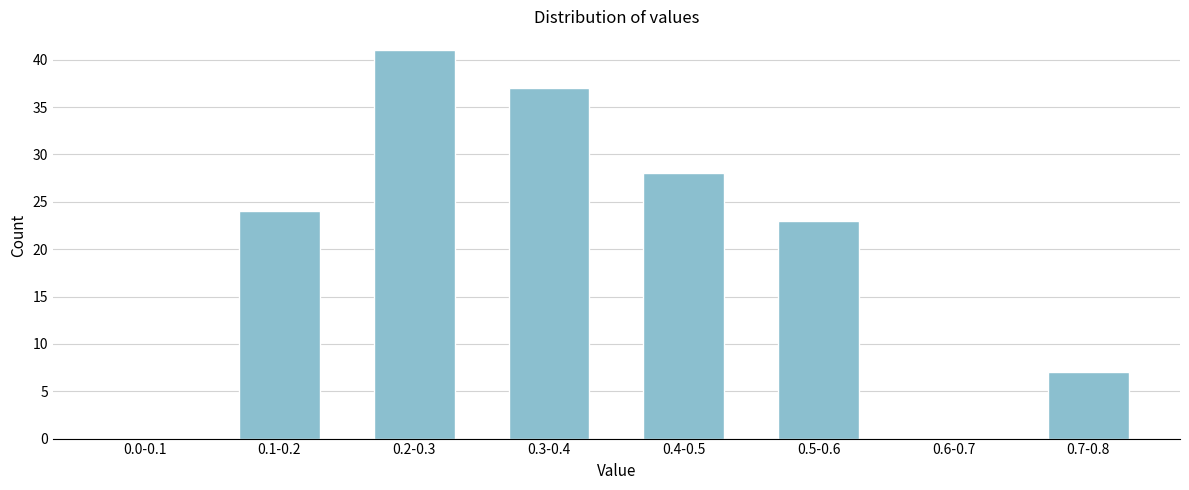

Reading right to left, transcribe all the data shown in this chart.

0.7-0.8=7	0.6-0.7=0	0.5-0.6=23	0.4-0.5=28	0.3-0.4=37	0.2-0.3=41	0.1-0.2=24	0.0-0.1=0